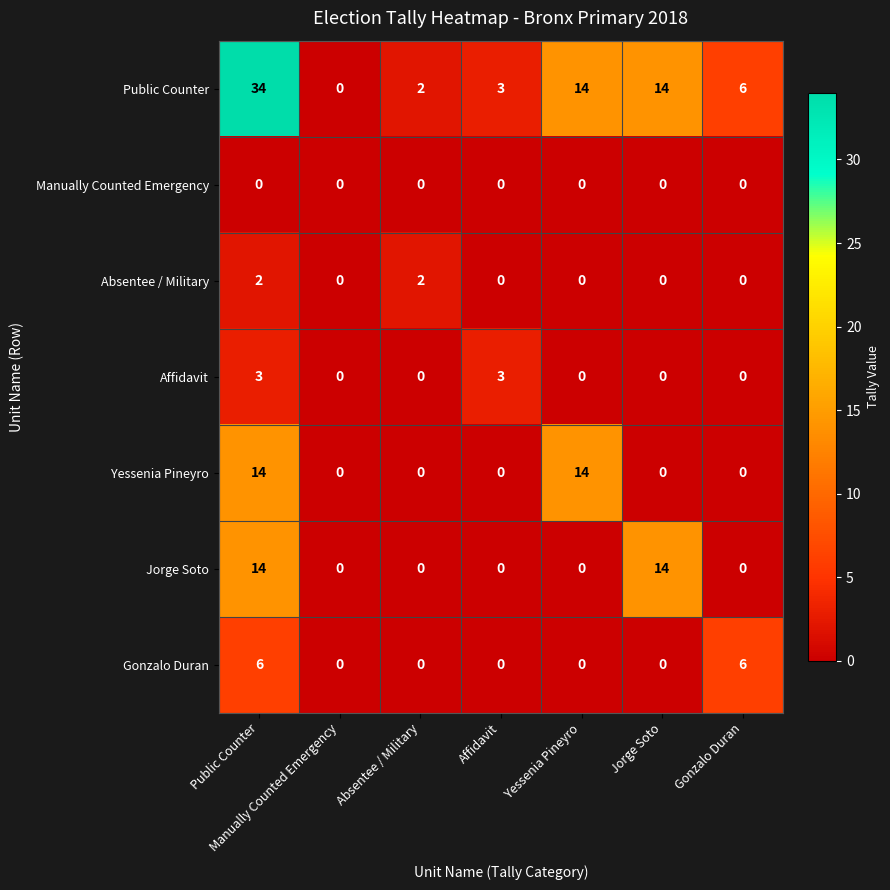

What is the difference between the highest and lowest values at Jorge Soto?

14